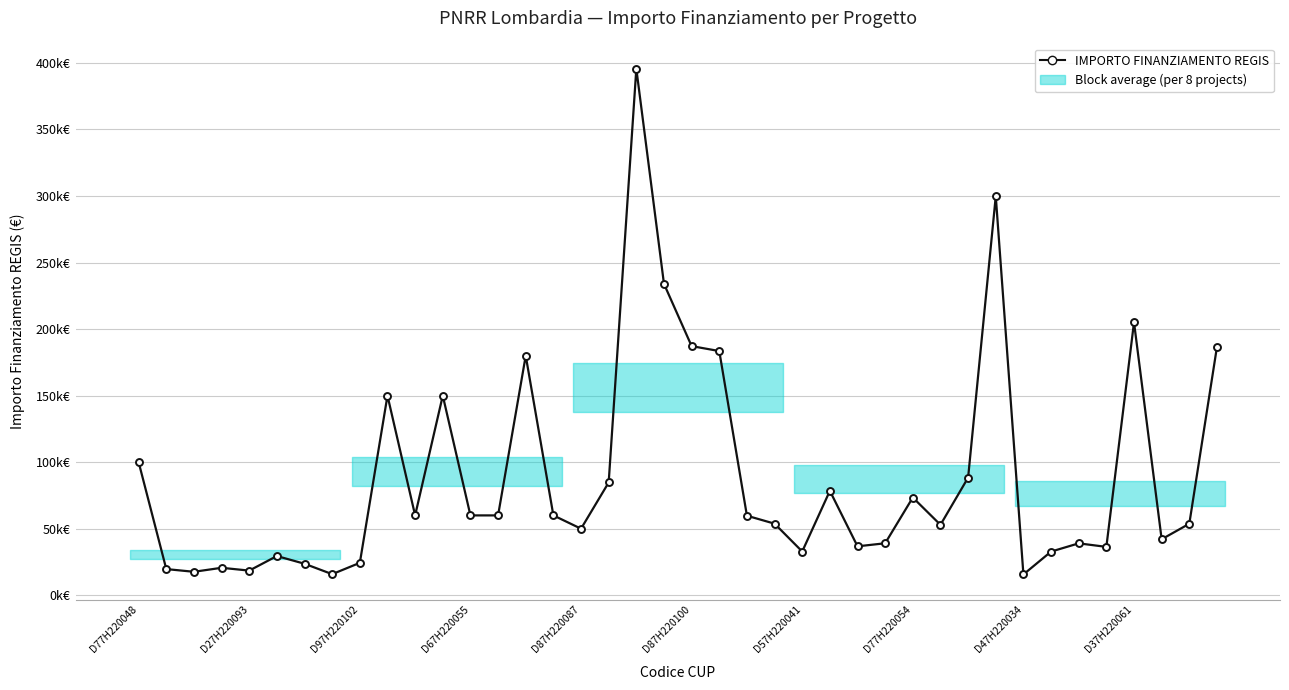

Rank the categories by value from highest to lowest.

18, 31, 19, 36, 20, 39, 21, 14, D37H220061, 11, D77H220048, 30, 17, 25, 28, 10, 12, 13, 15, 22, 23, 38, 29, 16, 37, 27, 34, 26, 35, 24, 33, D87H220100, D47H220034, D57H220041, D67H220055, D27H220093, D87H220087, D97H220102, D77H220054, 32